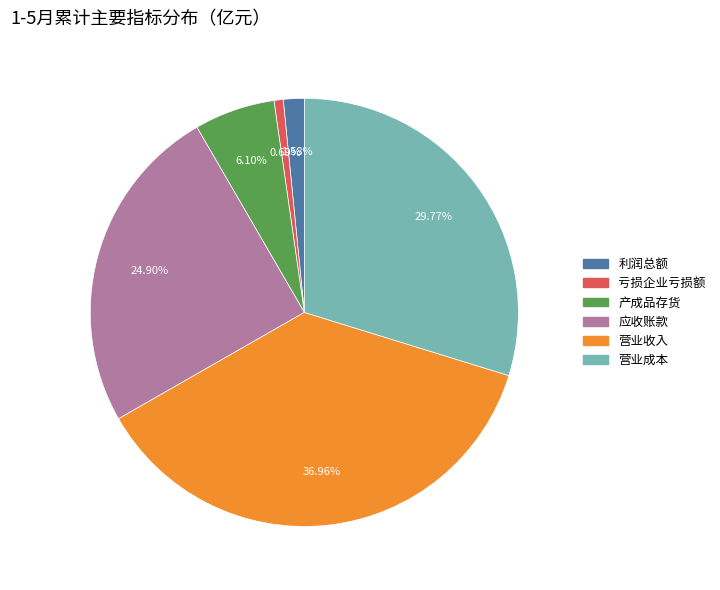

Which has a higher value, 应收账款 or 亏损企业亏损额?

应收账款